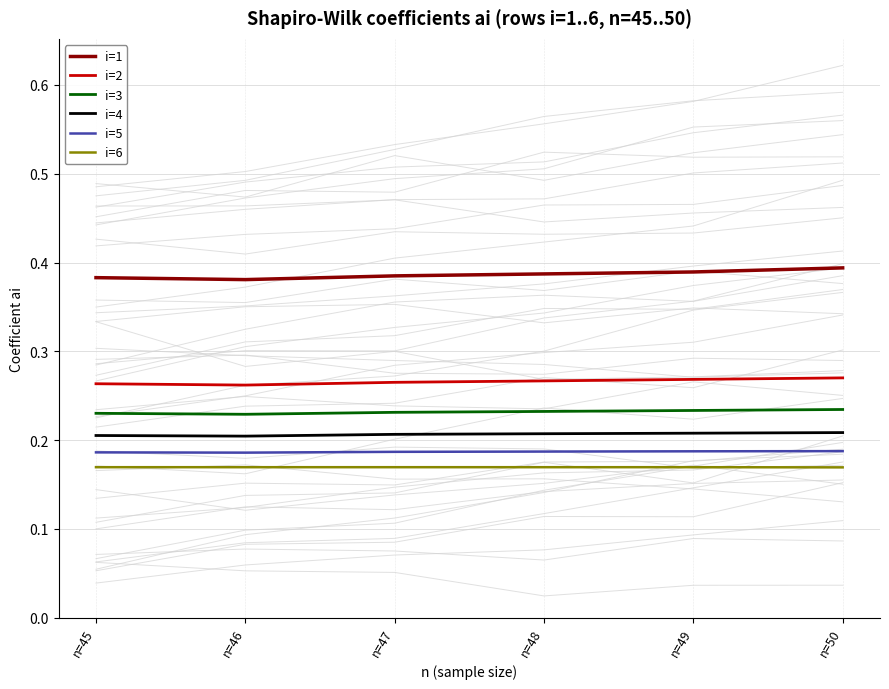

Which series has the widest spread of values?

i=1